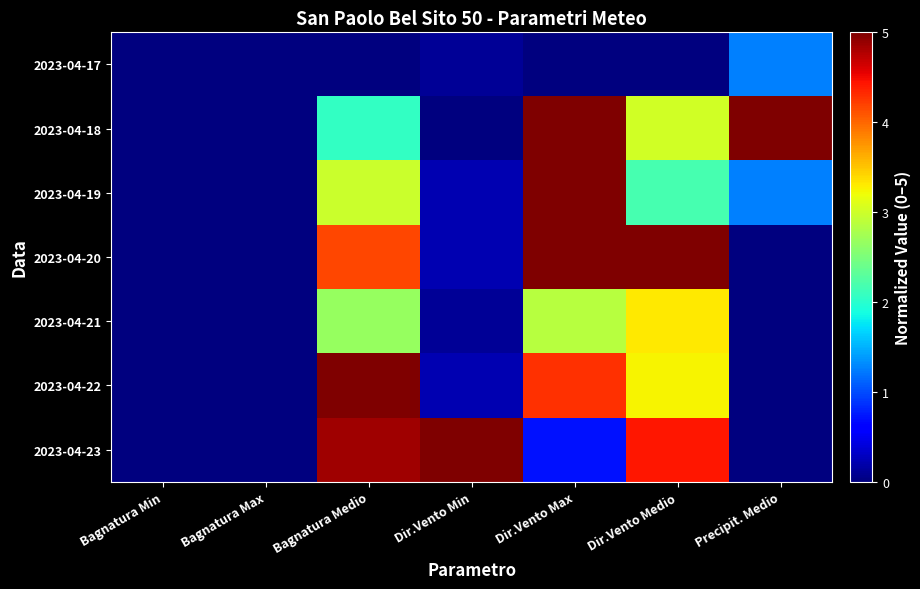

Reading right to left, what are all the values shown in this chart?

2023-04-17: Precipit. Medio=1.2	Dir.Vento Medio=0.0	Dir.Vento Max=0.0	Dir.Vento Min=0.1	Bagnatura Medio=0.0	Bagnatura Max=0.0	Bagnatura Min=0.0
2023-04-18: Precipit. Medio=5.0	Dir.Vento Medio=3.0	Dir.Vento Max=5.0	Dir.Vento Min=0.0	Bagnatura Medio=2.1	Bagnatura Max=0.0	Bagnatura Min=0.0
2023-04-19: Precipit. Medio=1.2	Dir.Vento Medio=2.2	Dir.Vento Max=5.0	Dir.Vento Min=0.2	Bagnatura Medio=3.0	Bagnatura Max=0.0	Bagnatura Min=0.0
2023-04-20: Precipit. Medio=0.0	Dir.Vento Medio=5.0	Dir.Vento Max=5.0	Dir.Vento Min=0.2	Bagnatura Medio=4.2	Bagnatura Max=0.0	Bagnatura Min=0.0
2023-04-21: Precipit. Medio=0.0	Dir.Vento Medio=3.3	Dir.Vento Max=2.9	Dir.Vento Min=0.1	Bagnatura Medio=2.7	Bagnatura Max=0.0	Bagnatura Min=0.0
2023-04-22: Precipit. Medio=0.0	Dir.Vento Medio=3.2	Dir.Vento Max=4.3	Dir.Vento Min=0.2	Bagnatura Medio=5.0	Bagnatura Max=0.0	Bagnatura Min=0.0
2023-04-23: Precipit. Medio=0.0	Dir.Vento Medio=4.4	Dir.Vento Max=0.7	Dir.Vento Min=5.0	Bagnatura Medio=4.9	Bagnatura Max=0.0	Bagnatura Min=0.0